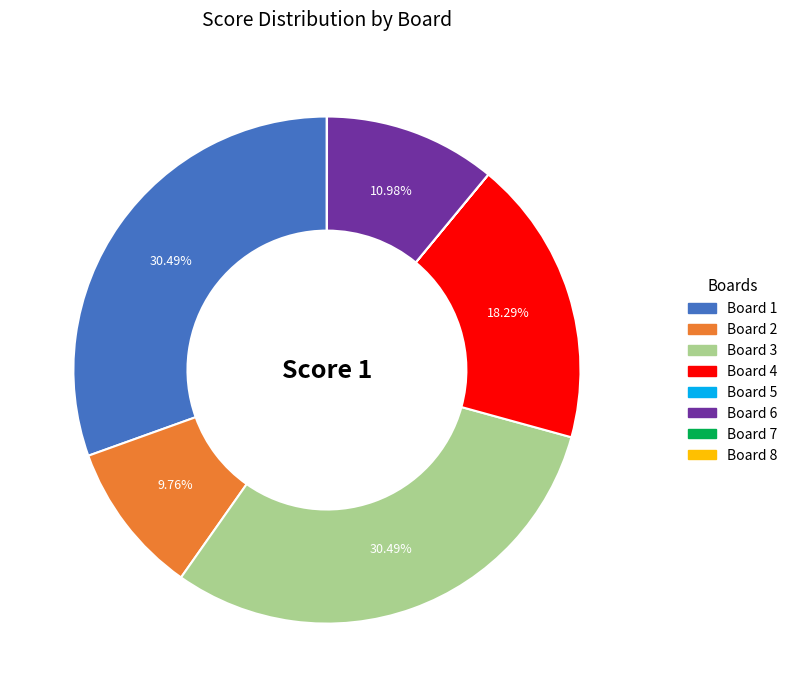

Does any single category account for the majority?

No